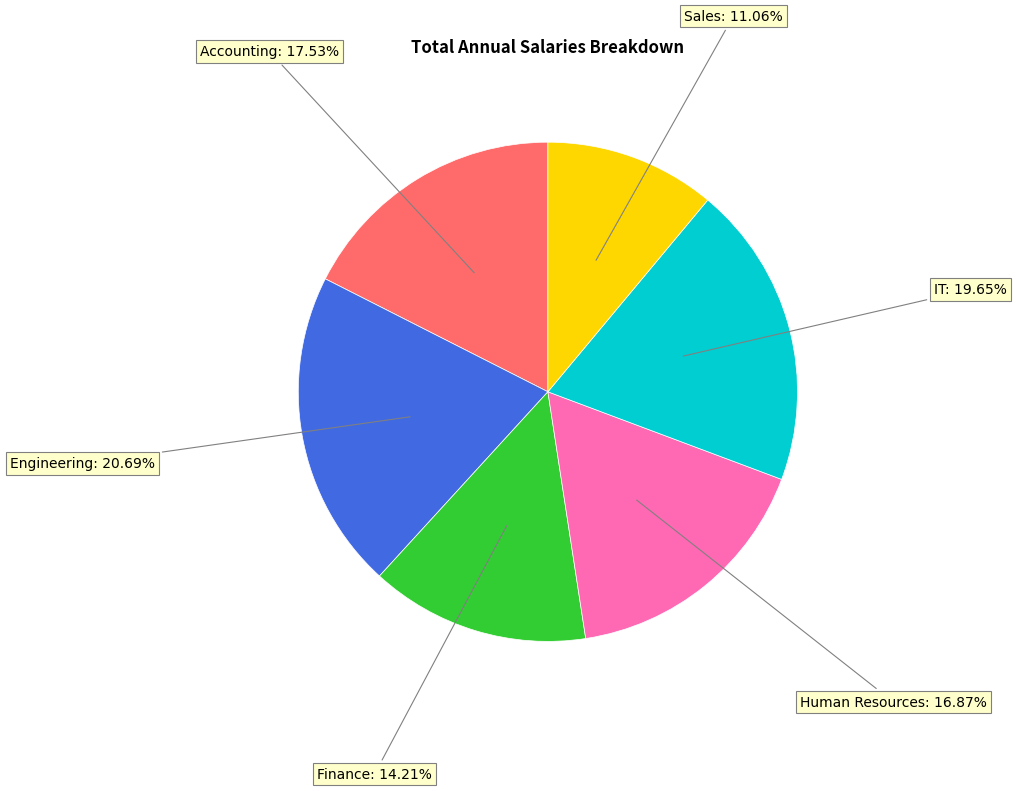

Is there any slice that represents more than half of the pie?

No